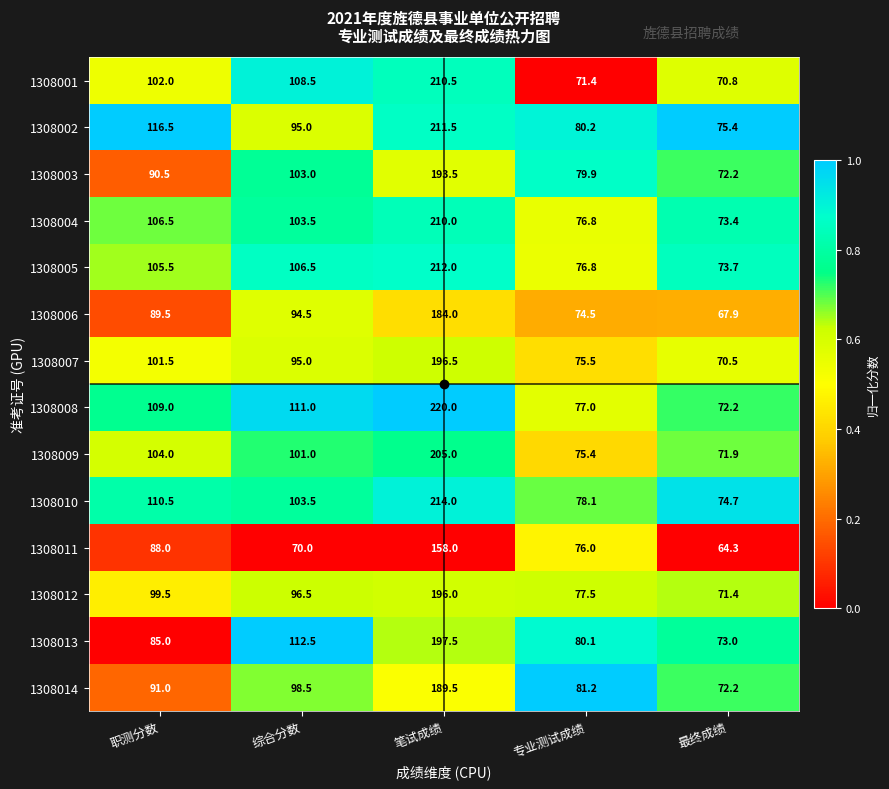

What is the difference between the second highest and second lowest values in the 1308001 series?

37.1